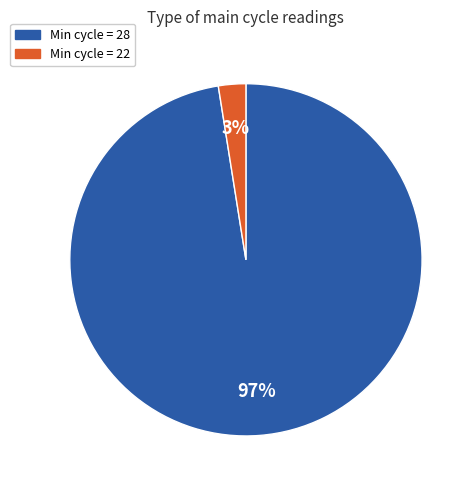

Is there a majority slice in this chart?

Yes